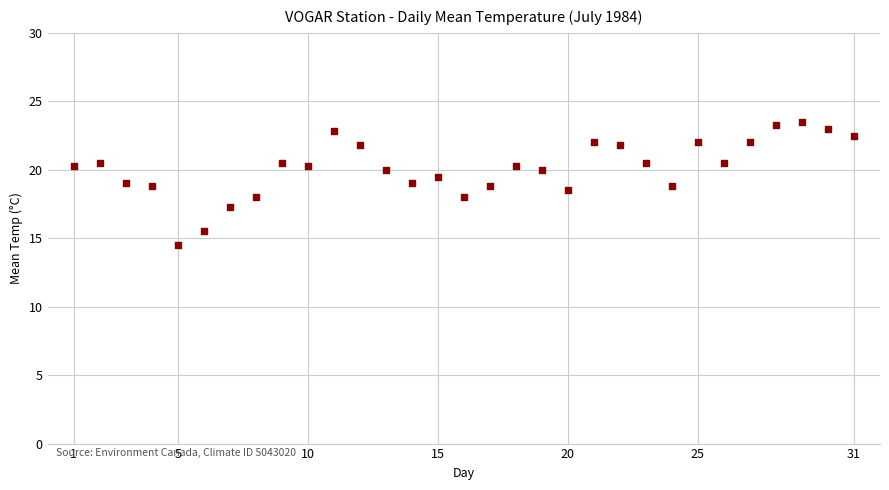

What is the range of Y values (max minus min)?

9.0